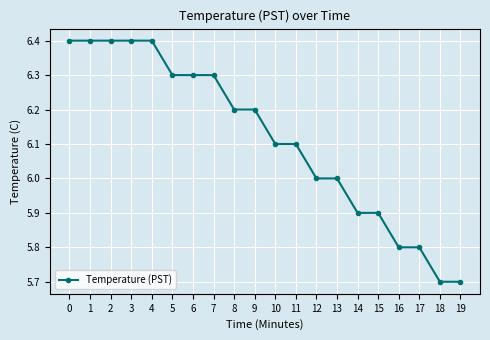

The chart shows a value of 5.8 at 16. True or false?

True